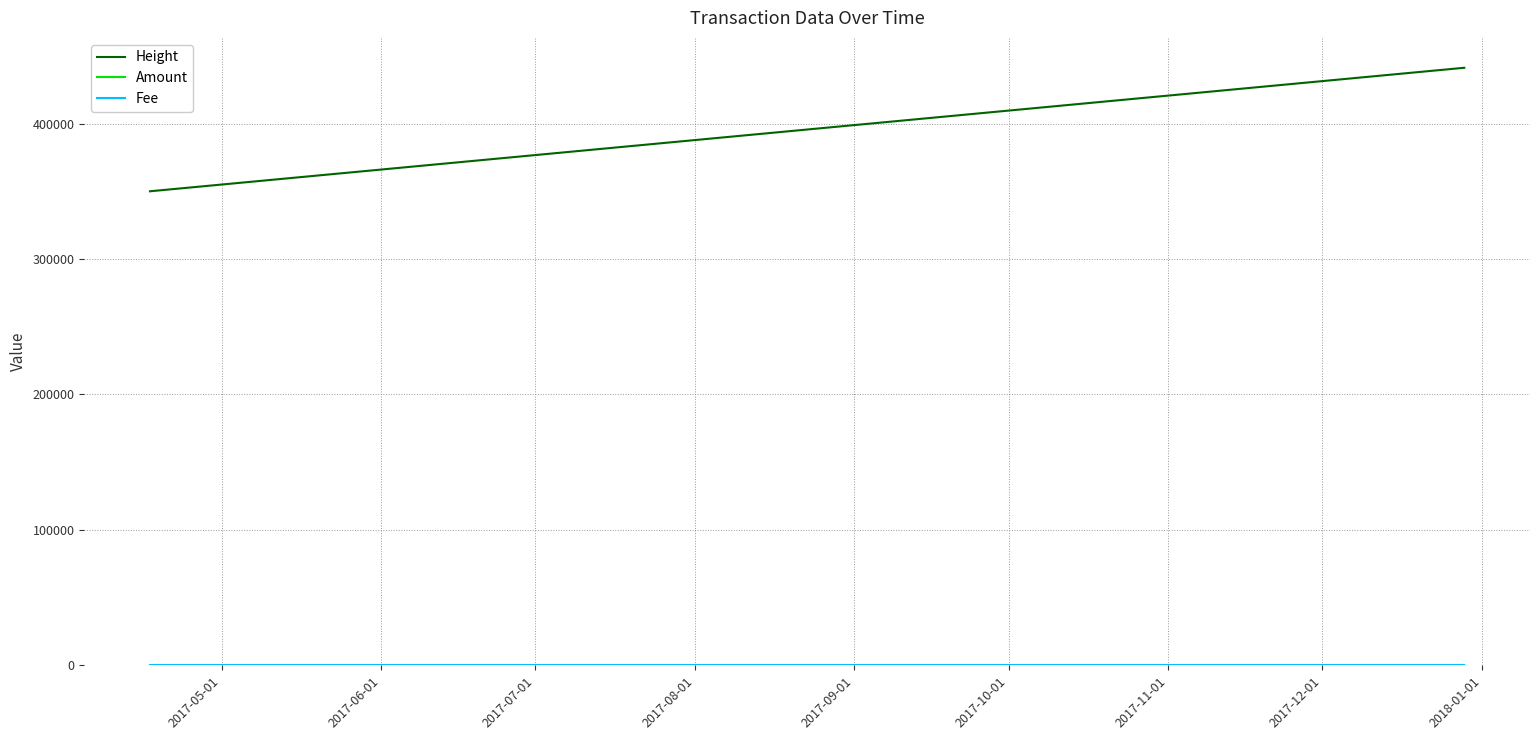

Which series has the largest range (max minus min)?

Height